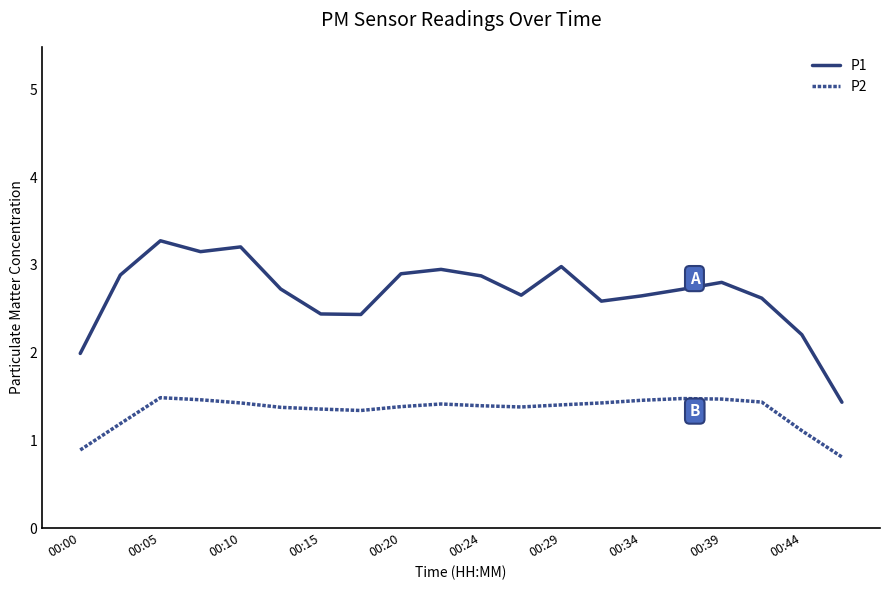

Rank the series by their average value, from lowest to highest.

P2, P1